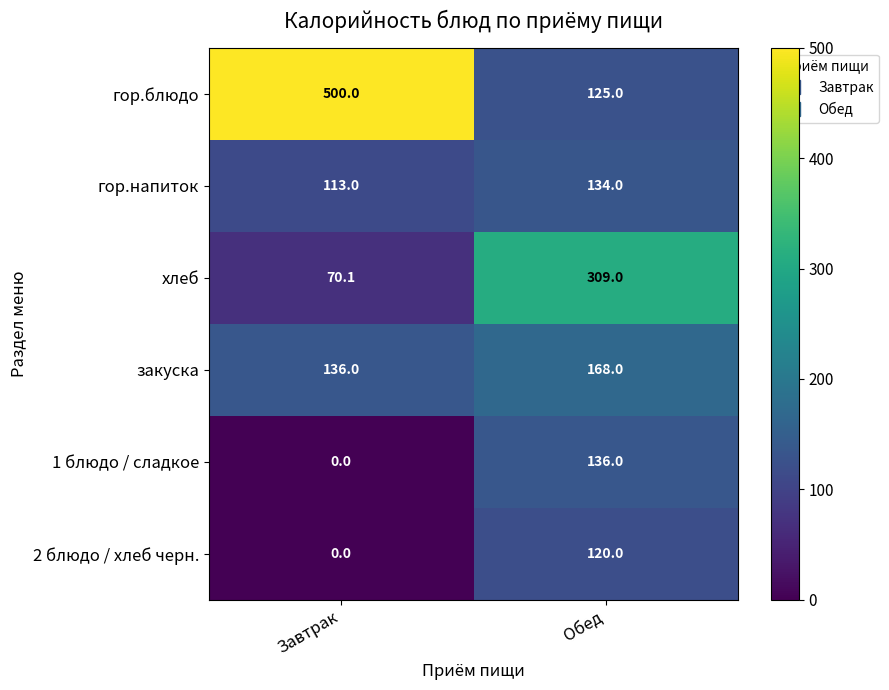

What is the spread (max minus min) of values at Завтрак?

500.0